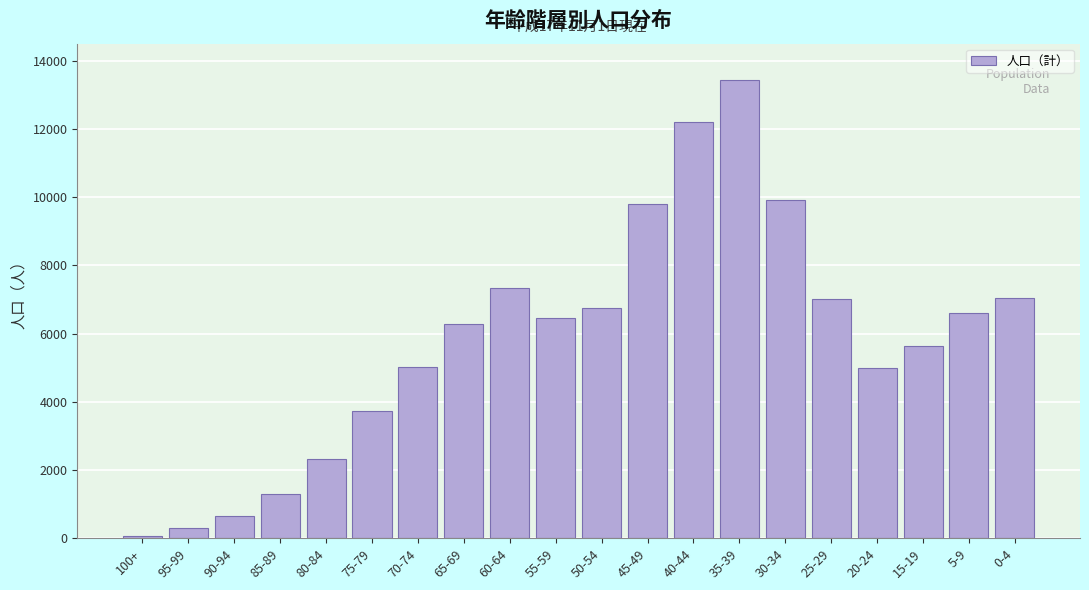

The value at 25-29 is 7002. True or false?

True